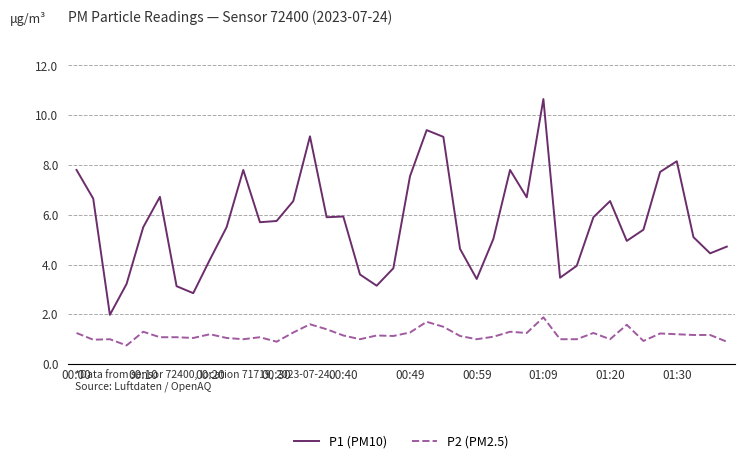

How many lines are shown in the chart?

2